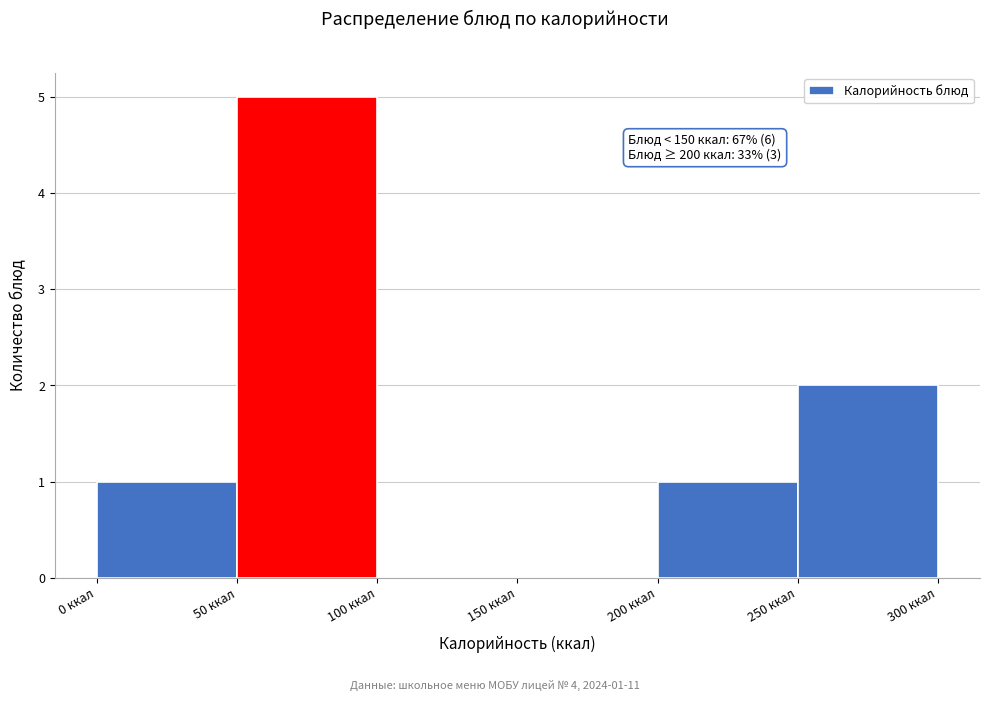

Over which range of the x-axis is the bar tallest?

50 to 100